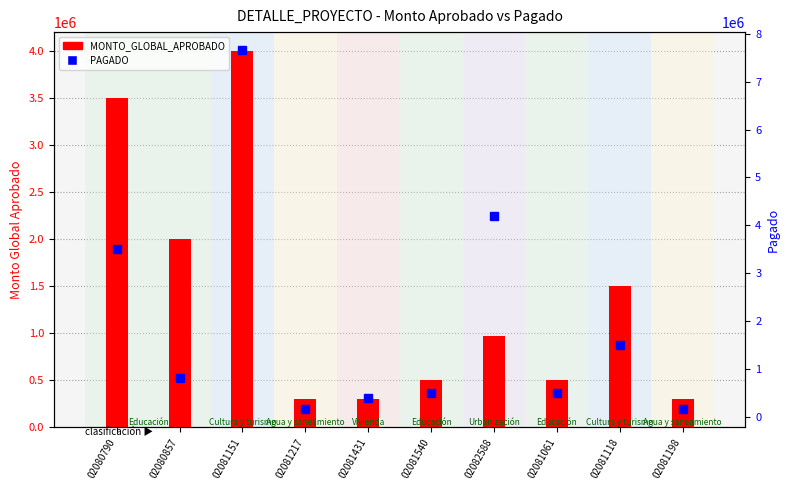

Which series has the largest range (max minus min)?

PAGADO